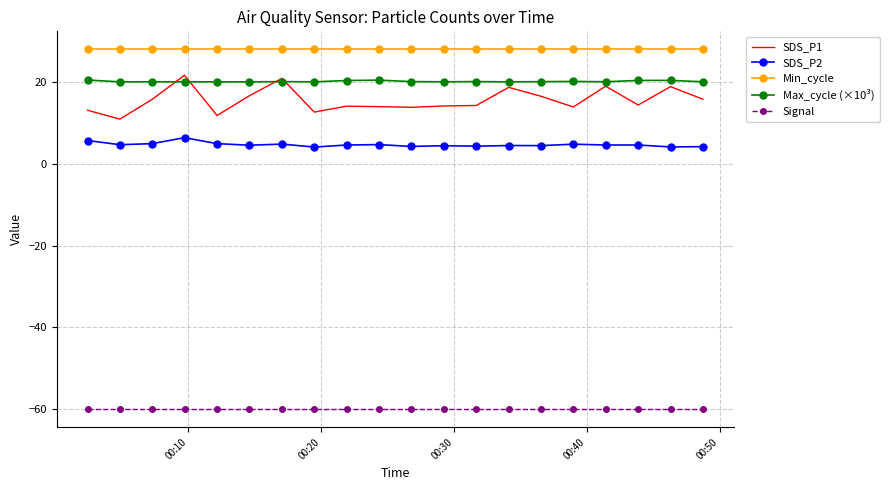

What is the greatest value displayed?

28.0